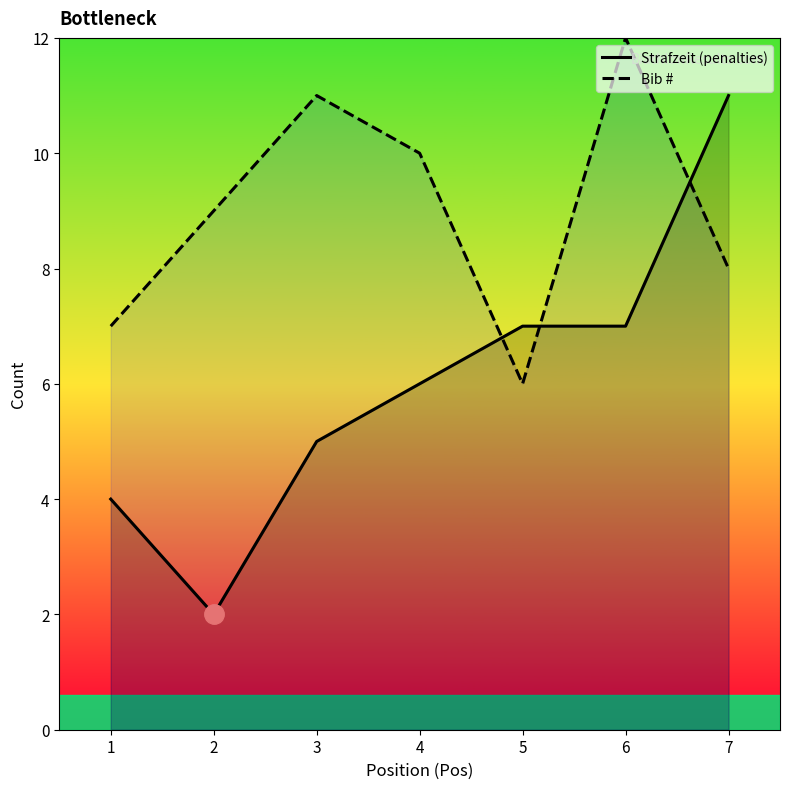

List the labels in order of Bib # value, smallest first.

5, 1, 7, 2, 4, 3, 6